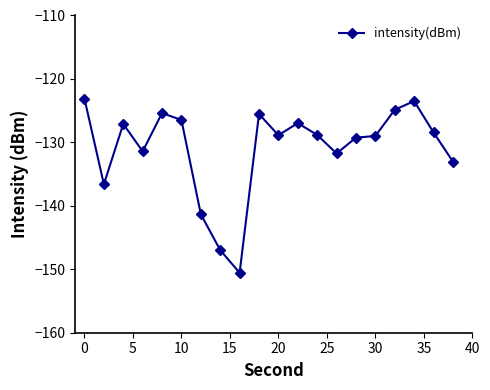

What is the average value?

-130.9